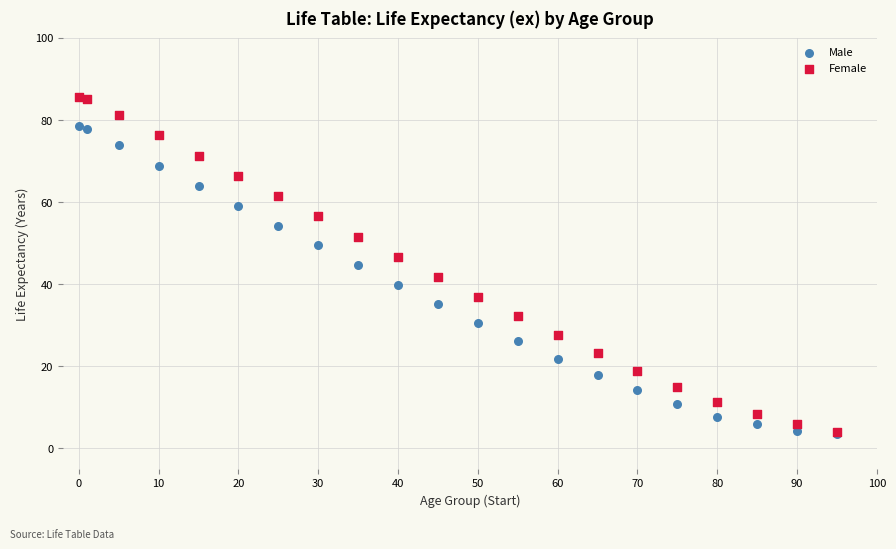

Which series contains the highest Y value?

Female